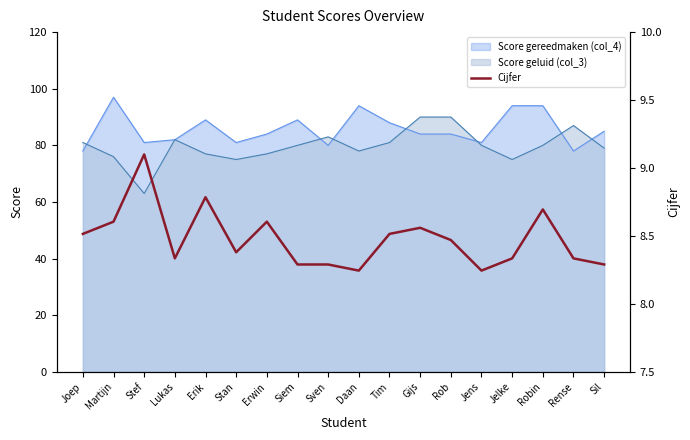

Which category has the lowest value in the Score geluid (col_3) series?

Stef